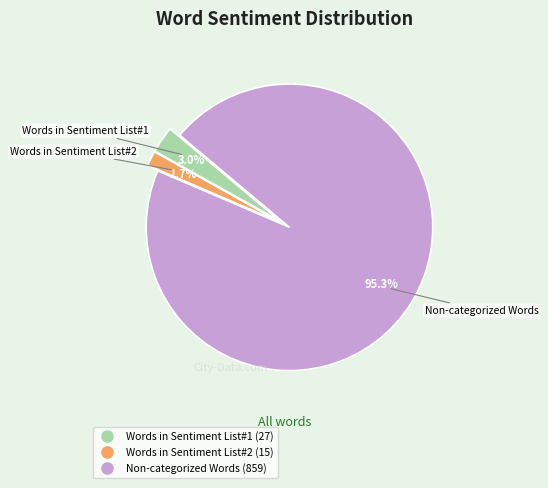

Does any single category account for the majority?

Yes